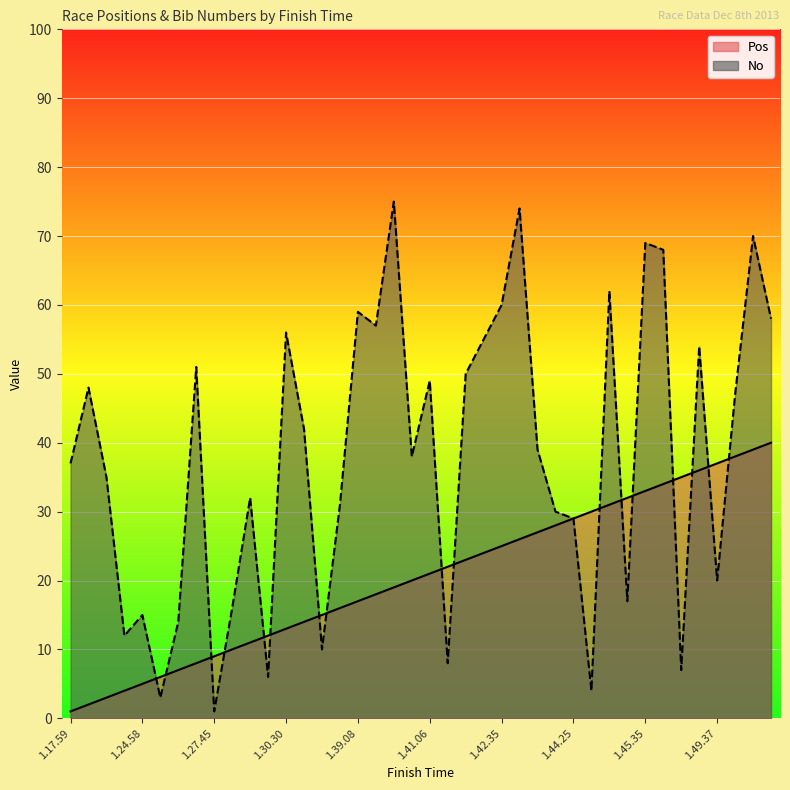

List the series in order of their peak value, lowest first.

Pos, No